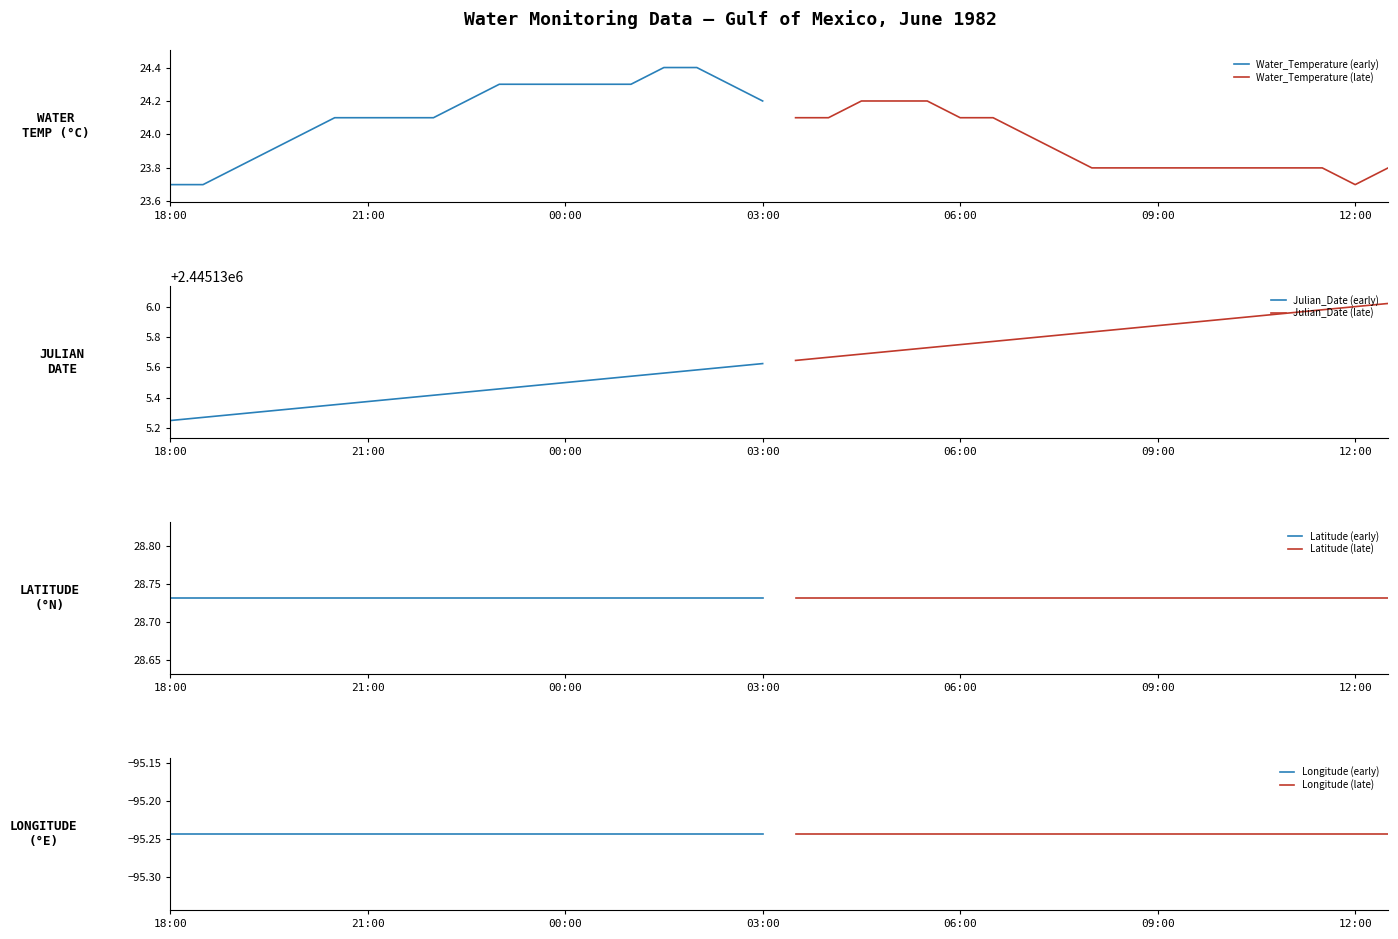

Reading right to left, what are all the values shown in this chart?

Water_Temperature: 37=23.8	36=23.7	35=23.8	34=23.8	33=23.8	32=23.8	31=23.8	30=23.8	29=23.8	28=23.8	27=23.9	26=24.0	25=24.1	24=24.1	23=24.2	22=24.2	21=24.2	20=24.1	19=24.1	18=24.2	17=24.3	16=24.4	15=24.4	14=24.3	13=24.3	12=24.3	11=24.3	10=24.3	9=24.2	8=24.1	7=24.1	6=24.1	5=24.1	4=24.0	Longitude=23.9	Latitude=23.8	Julian_Date=23.7	Water_Temperature=23.7
Julian_Date: 37=2445136.0	36=2445136.0	35=2445136.0	34=2445136.0	33=2445135.9	32=2445135.9	31=2445135.9	30=2445135.9	29=2445135.9	28=2445135.8	27=2445135.8	26=2445135.8	25=2445135.8	24=2445135.8	23=2445135.7	22=2445135.7	21=2445135.7	20=2445135.7	19=2445135.6	18=2445135.6	17=2445135.6	16=2445135.6	15=2445135.6	14=2445135.5	13=2445135.5	12=2445135.5	11=2445135.5	10=2445135.5	9=2445135.4	8=2445135.4	7=2445135.4	6=2445135.4	5=2445135.4	4=2445135.3	Longitude=2445135.3	Latitude=2445135.3	Julian_Date=2445135.3	Water_Temperature=2445135.2
Latitude: 37=28.7	36=28.7	35=28.7	34=28.7	33=28.7	32=28.7	31=28.7	30=28.7	29=28.7	28=28.7	27=28.7	26=28.7	25=28.7	24=28.7	23=28.7	22=28.7	21=28.7	20=28.7	19=28.7	18=28.7	17=28.7	16=28.7	15=28.7	14=28.7	13=28.7	12=28.7	11=28.7	10=28.7	9=28.7	8=28.7	7=28.7	6=28.7	5=28.7	4=28.7	Longitude=28.7	Latitude=28.7	Julian_Date=28.7	Water_Temperature=28.7
Longitude: 37=-95.2	36=-95.2	35=-95.2	34=-95.2	33=-95.2	32=-95.2	31=-95.2	30=-95.2	29=-95.2	28=-95.2	27=-95.2	26=-95.2	25=-95.2	24=-95.2	23=-95.2	22=-95.2	21=-95.2	20=-95.2	19=-95.2	18=-95.2	17=-95.2	16=-95.2	15=-95.2	14=-95.2	13=-95.2	12=-95.2	11=-95.2	10=-95.2	9=-95.2	8=-95.2	7=-95.2	6=-95.2	5=-95.2	4=-95.2	Longitude=-95.2	Latitude=-95.2	Julian_Date=-95.2	Water_Temperature=-95.2